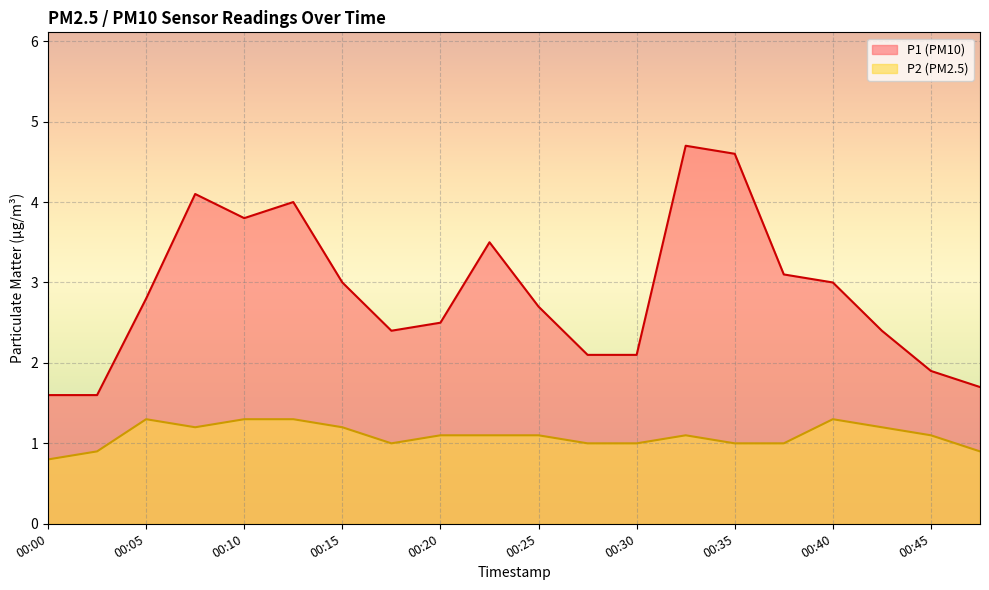

At 00:35, list the series in order from smallest to largest.

P2, P1